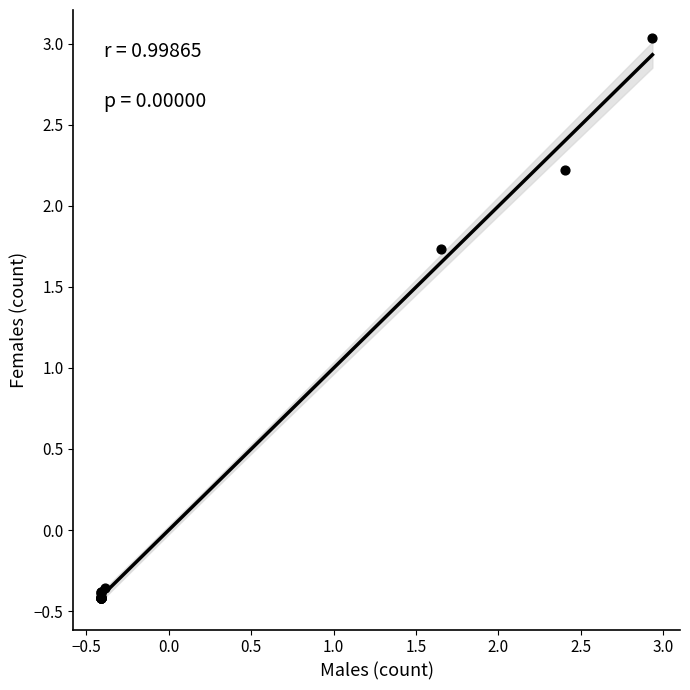

What Y value in the scatter plot is closest to 1?

1.7